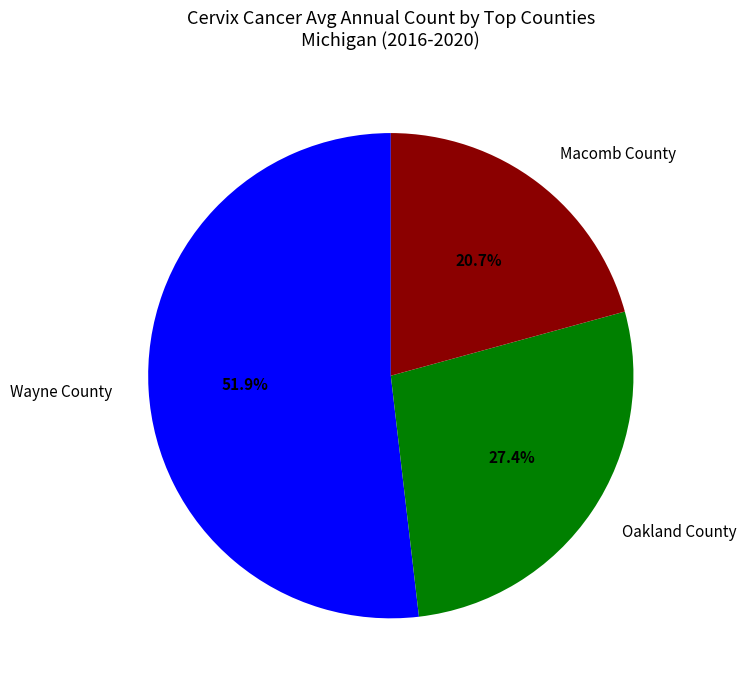

Is it true that Wayne County is 25% of the pie?

False